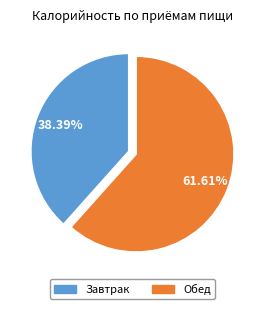

Which category accounts for the majority?

Обед